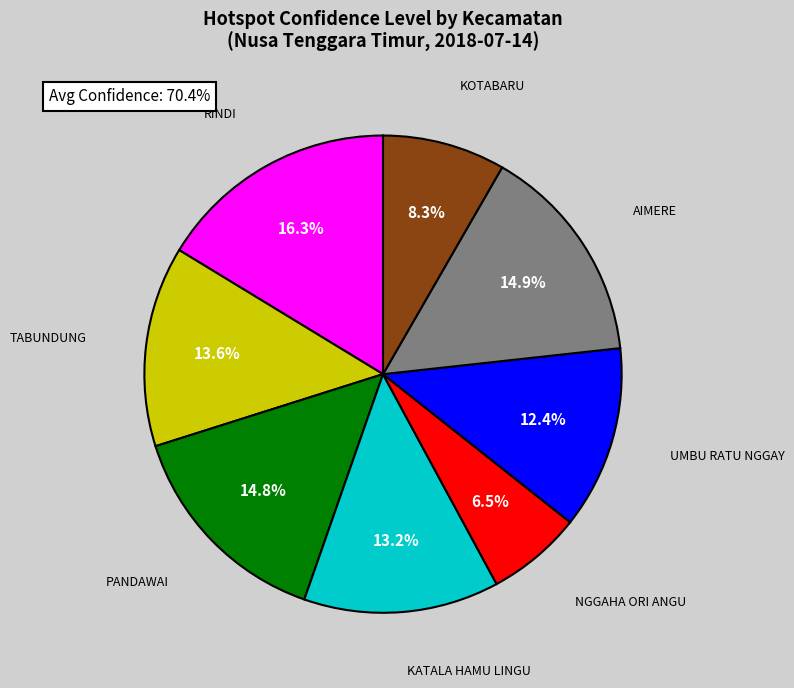

How many segments does this pie chart have?

8